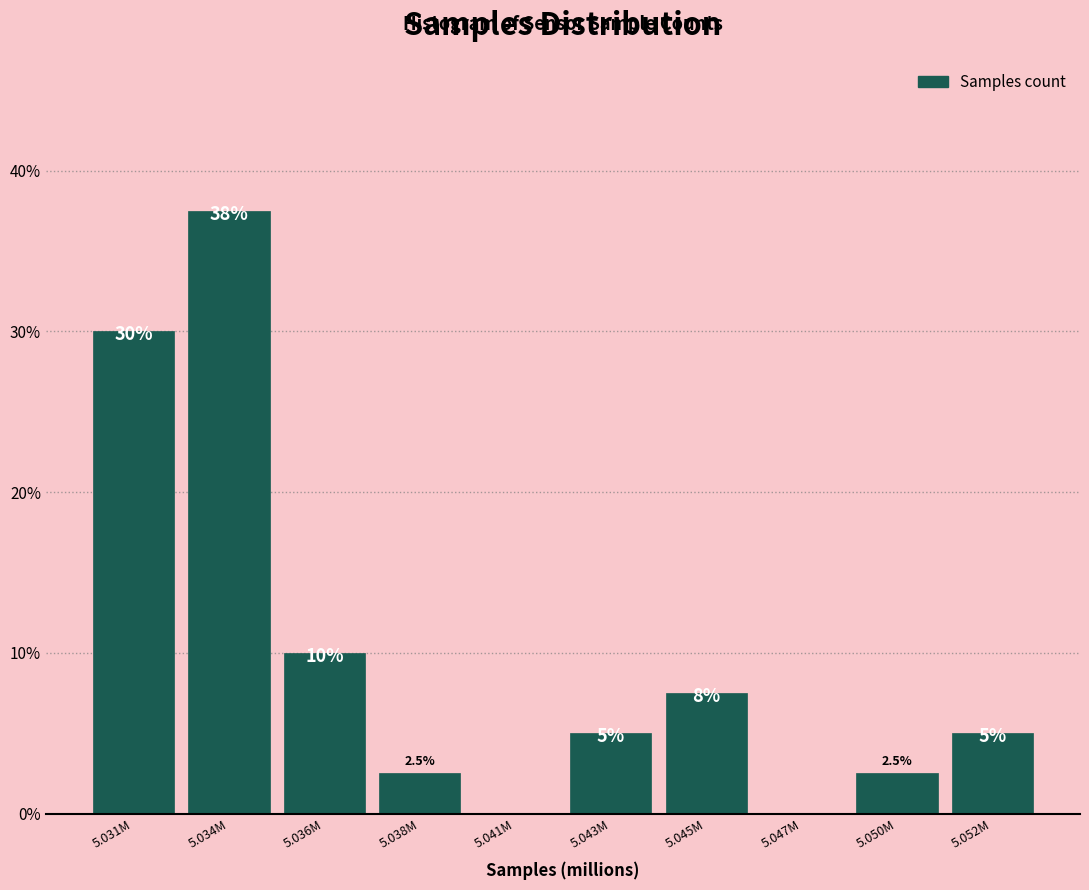

Reading left to right, what are all the values shown in this chart?

5.031M=30.0	5.034M=37.5	5.036M=10.0	5.038M=2.5	5.041M=0.0	5.043M=5.0	5.045M=7.5	5.047M=0.0	5.050M=2.5	5.052M=5.0